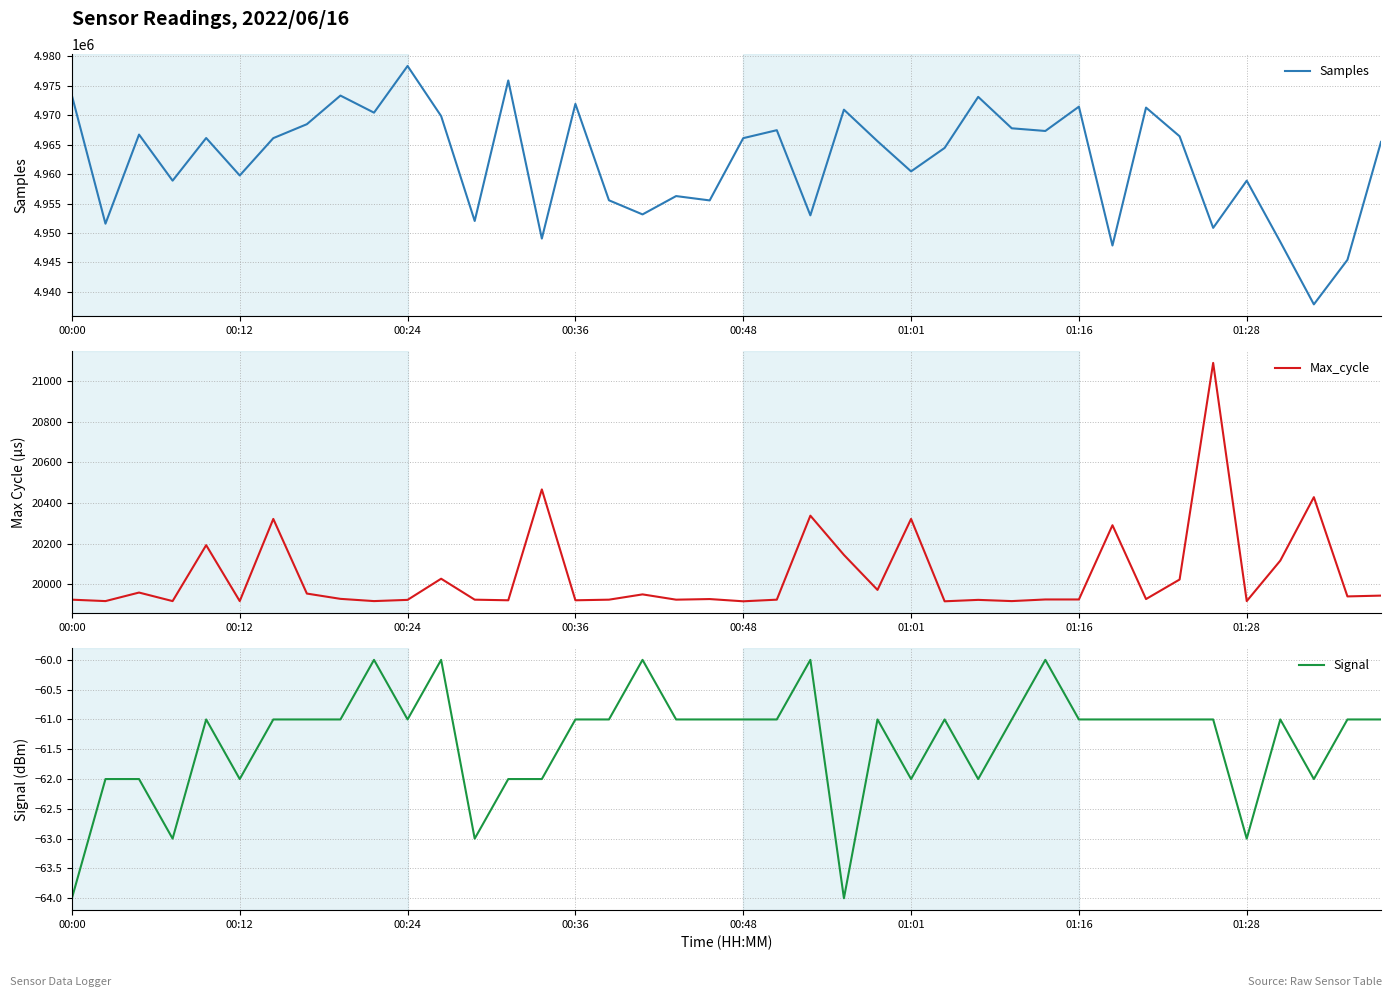

The Max_cycle series shows 19922 at 00:36. True or false?

True